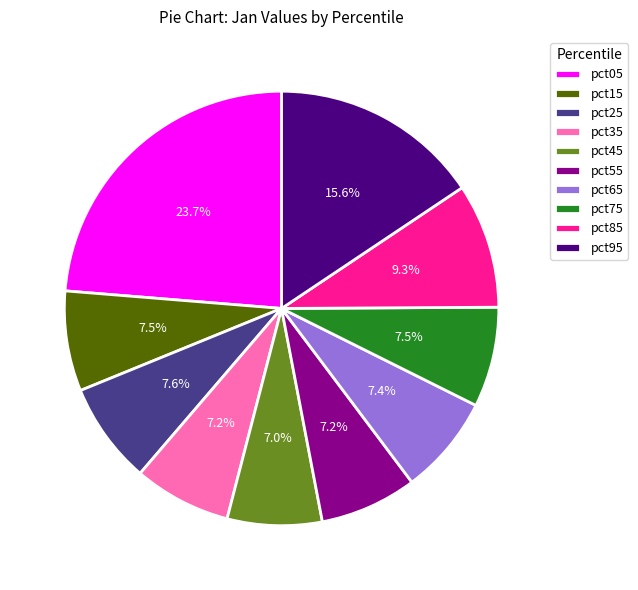

Is pct45 the majority of the pie?

No